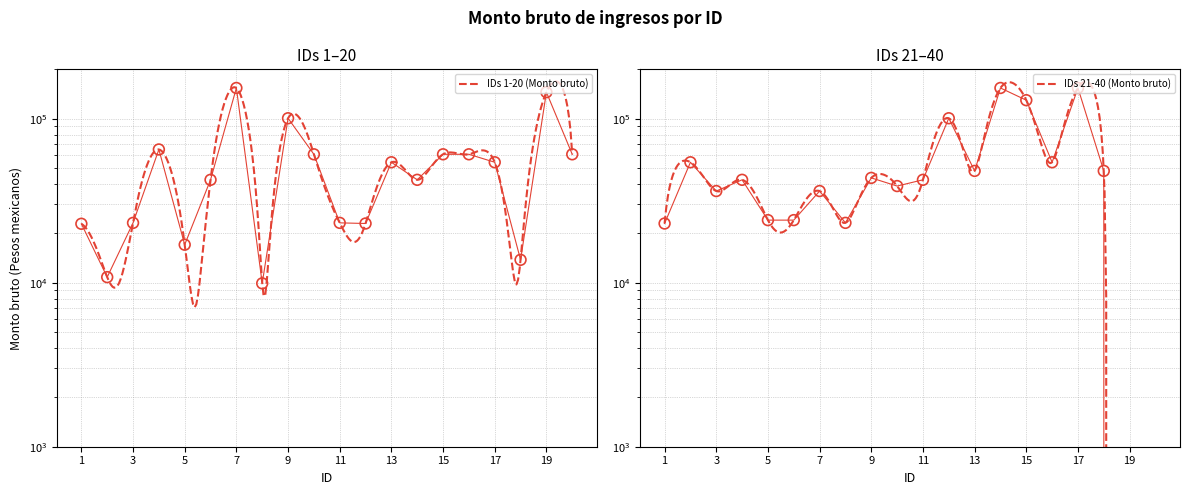

Is the value of IDs 1-20 (Monto bruto) at 14 greater than the value of IDs 21-40 (Monto bruto) at 10?

Yes